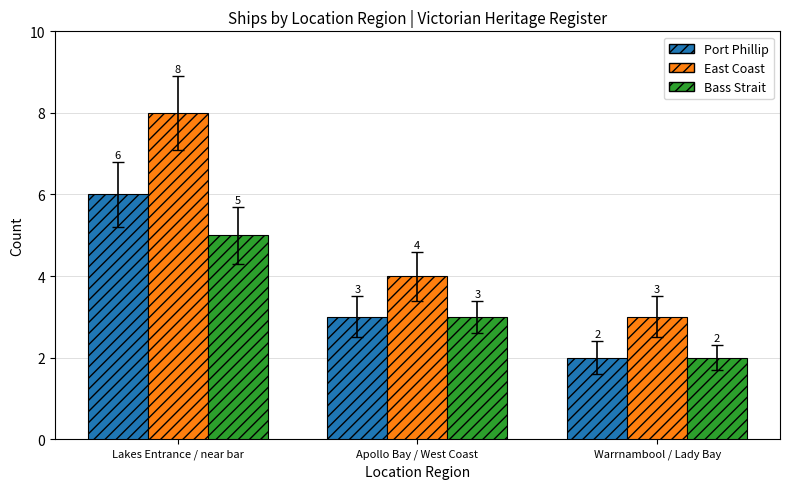

What is the label of the 2nd bar from the right?

Apollo Bay / West Coast